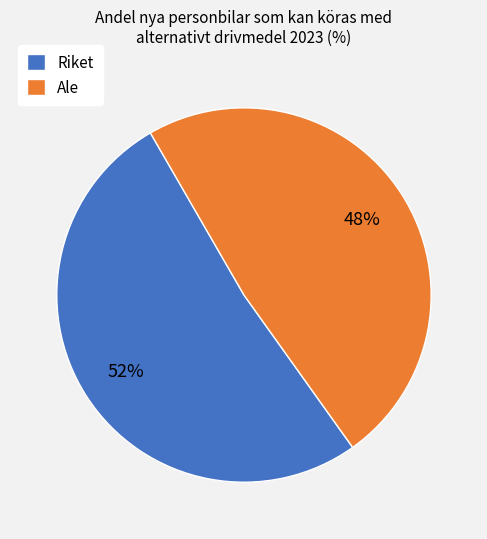

Is there a majority slice in this chart?

Yes